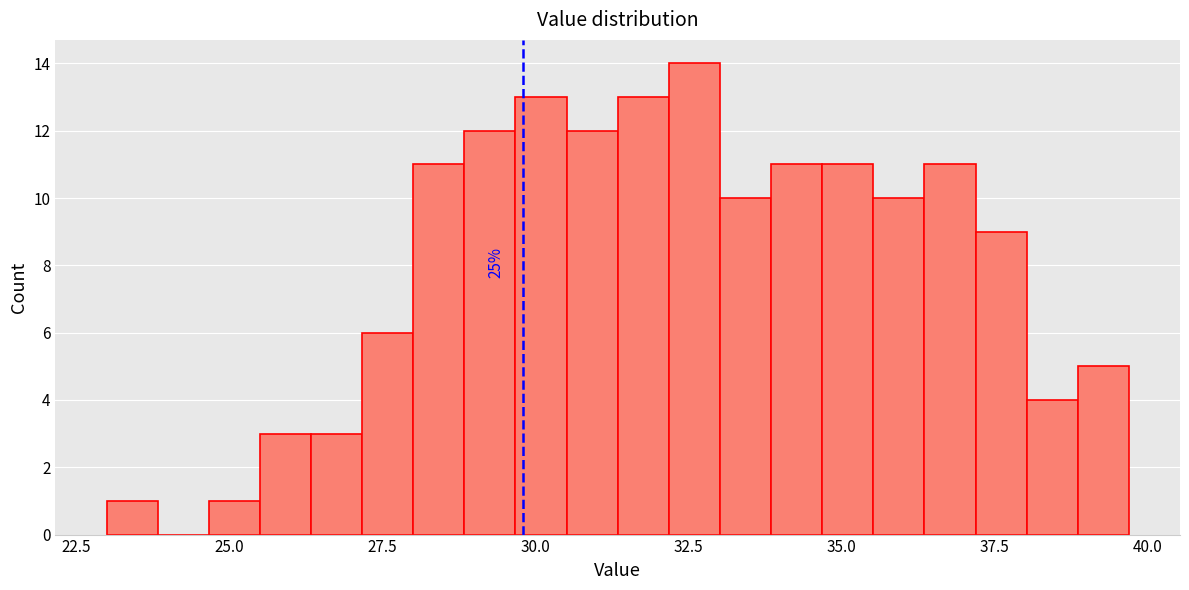

Read against the x-axis, roughly where is the centre of the tallest bar?

32.5